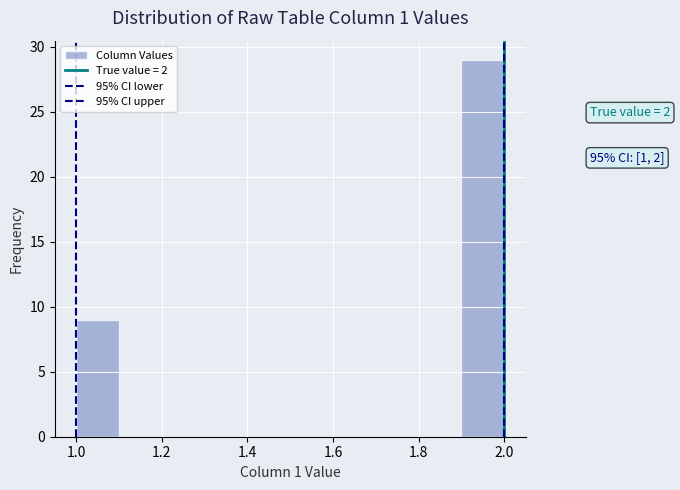

Over which range of the x-axis is the bar tallest?

1.9 to 2.0